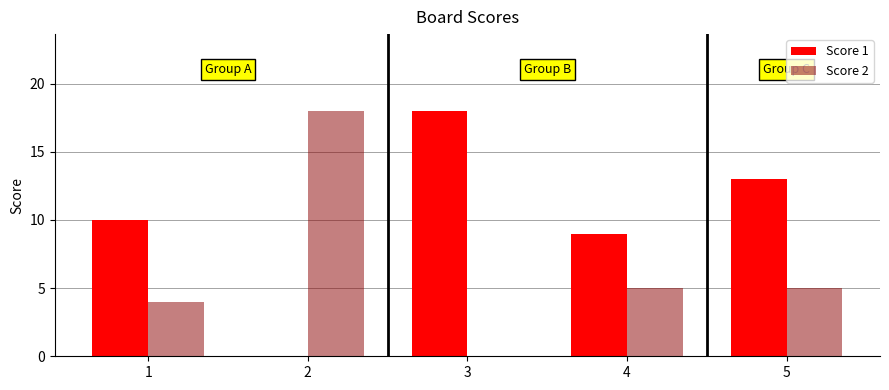

Is the value of Score 1 at 2 greater than the value of Score 2 at 5?

No